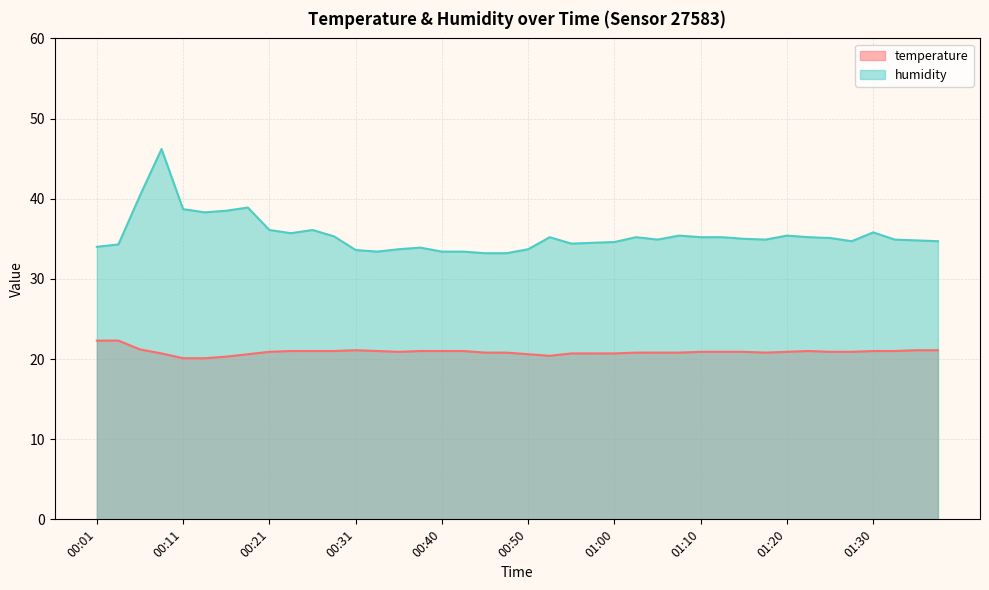

List the series in order of their peak value, highest first.

humidity, temperature